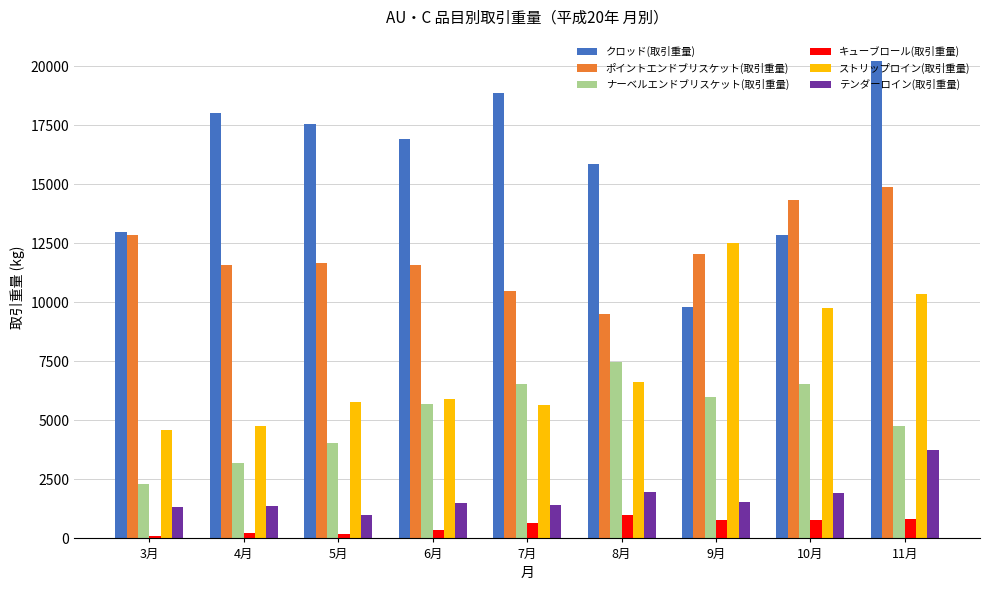

Which series has the widest spread of values?

クロッド(取引重量)